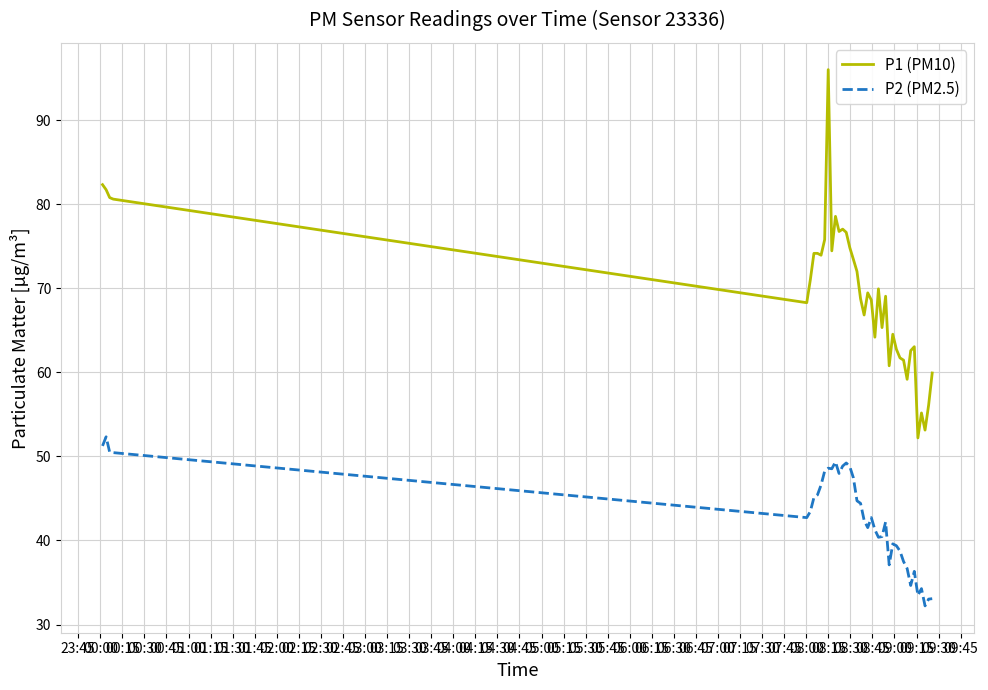

True or false: P1 (PM10) and P2 (PM2.5) intersect in this chart.

False